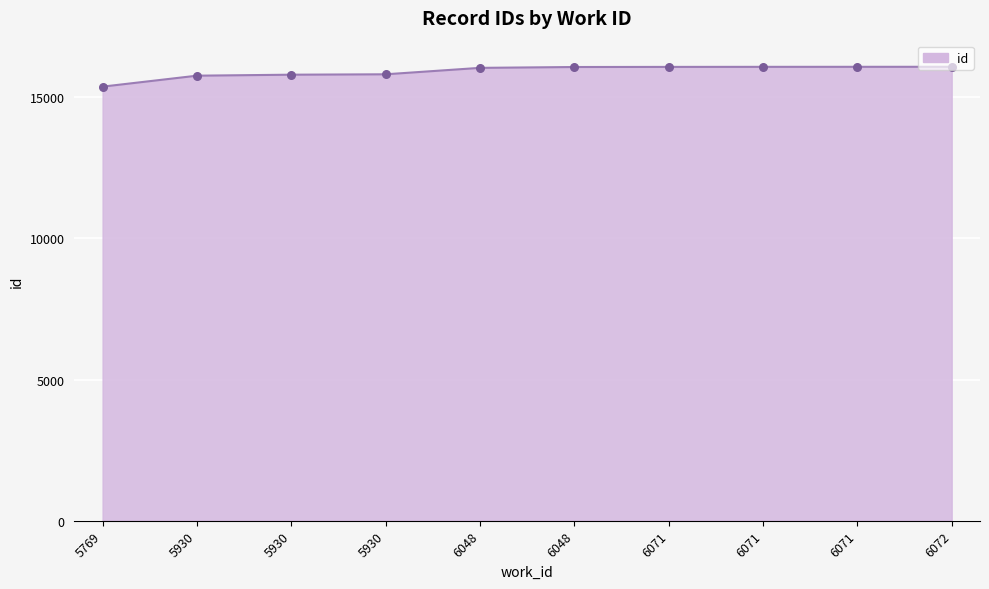

Approximately how many times larger is the value at 6048 compared to 5930?

1.0